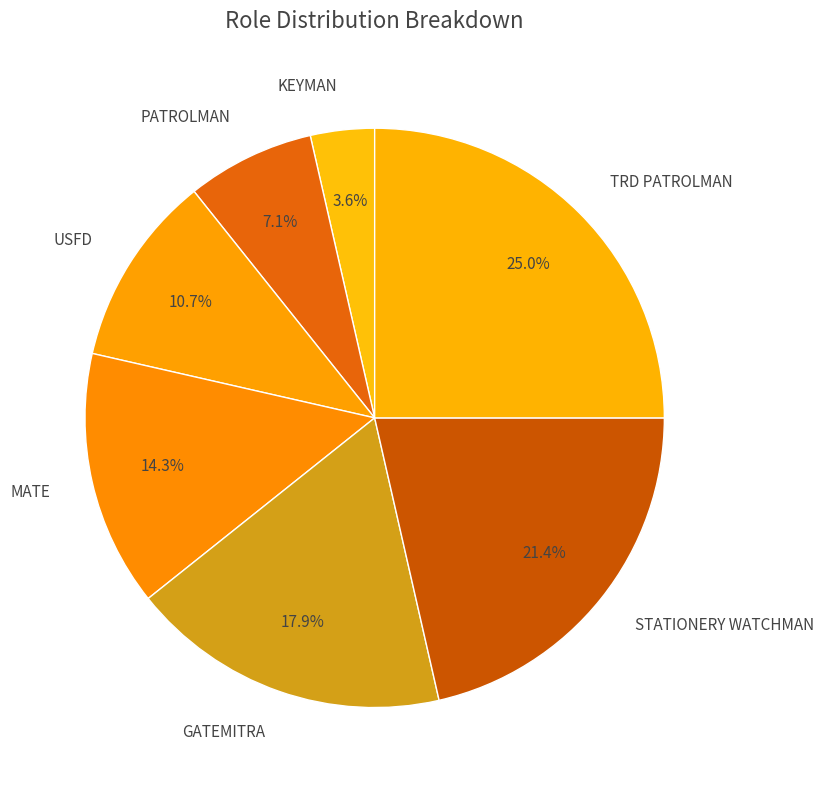

Which category has the smallest portion of the pie?

KEYMAN